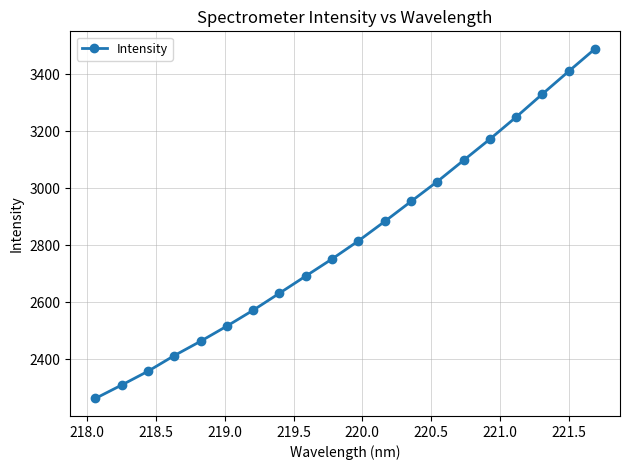

What is the difference between the second highest and minimum values?

1147.6